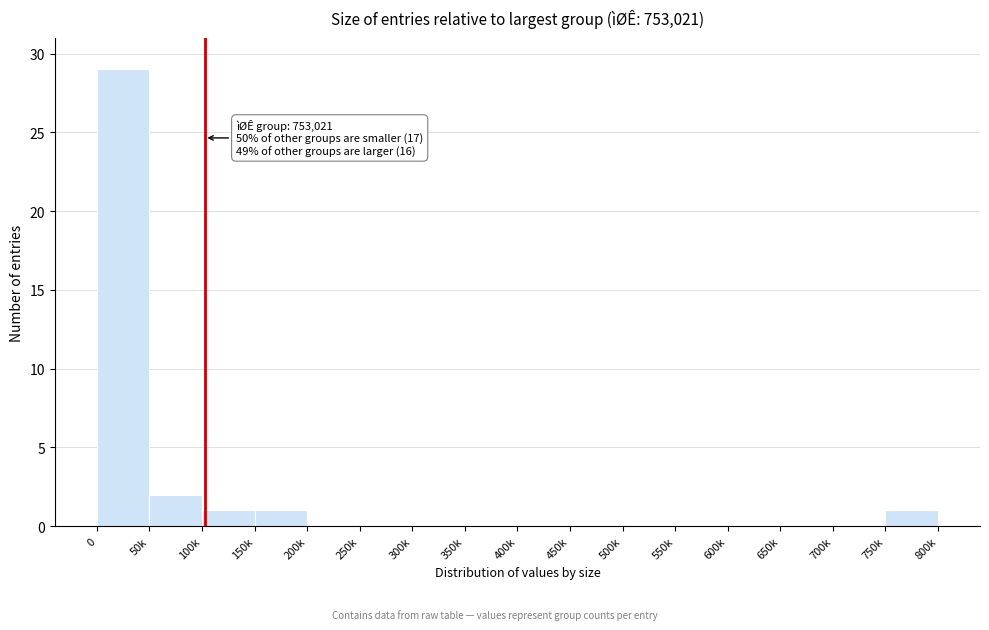

Reading left to right, list all the values displayed in this chart.

0=29	50k=2	100k=1	150k=1	200k=0	250k=0	300k=0	350k=0	400k=0	450k=0	500k=0	550k=0	600k=0	650k=0	700k=0	750k=1